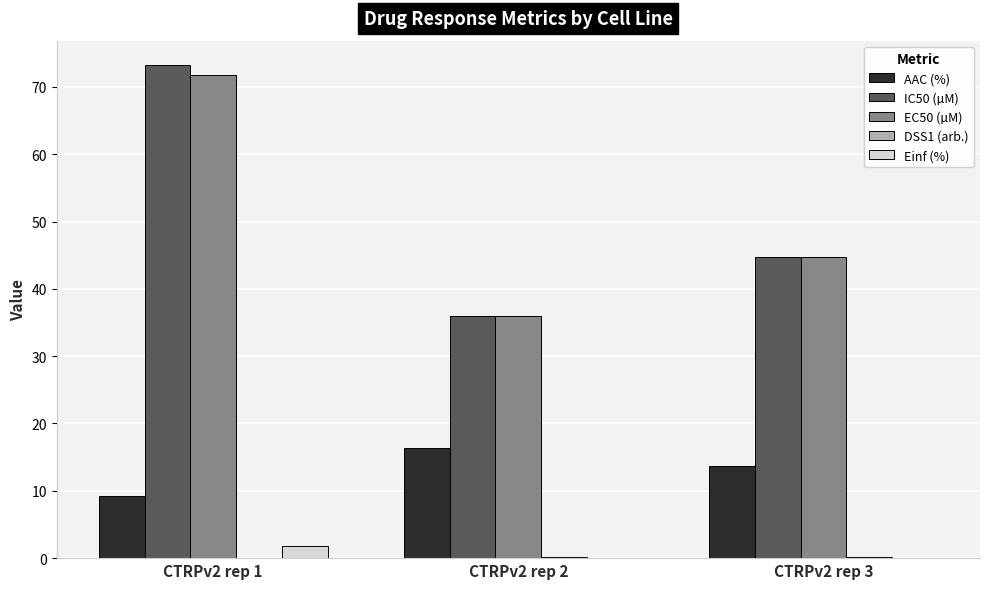

At which category is the sum across all series the highest?

CTRPv2 rep 1